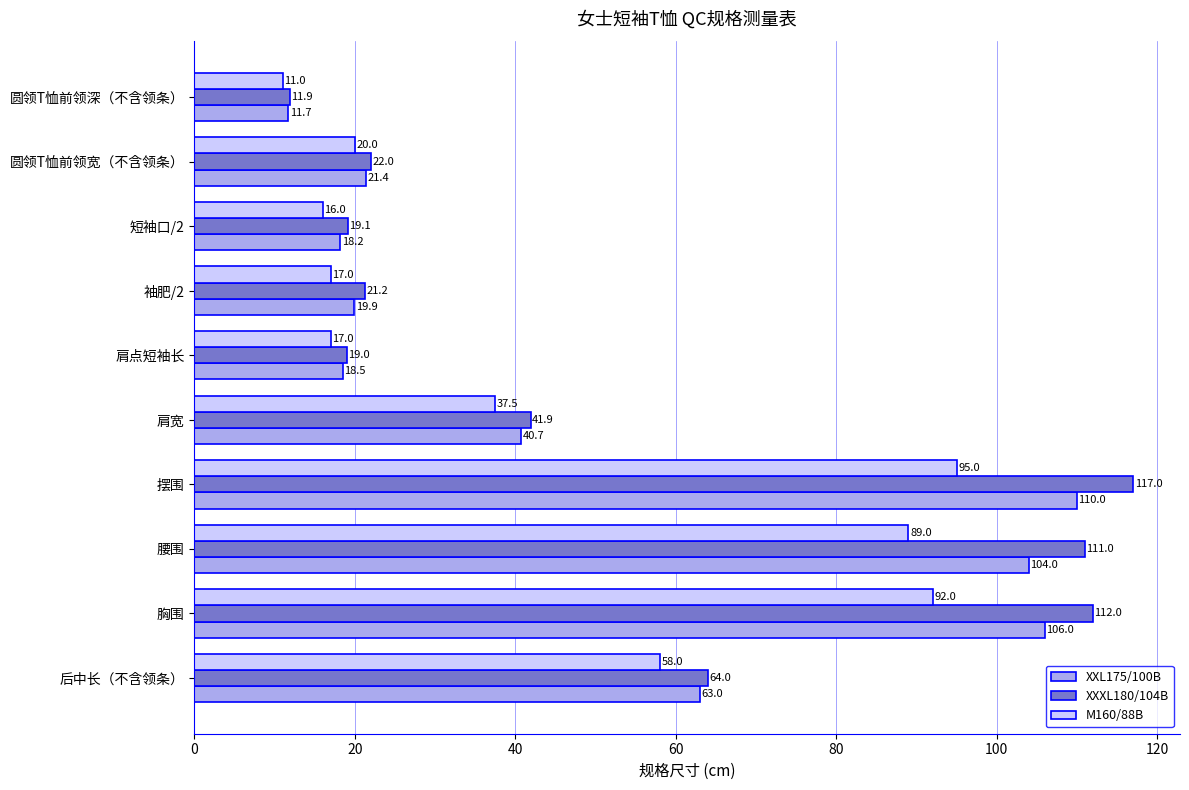

Rank the series by their maximum value, from highest to lowest.

XXXL180/104B, XXL175/100B, M160/88B